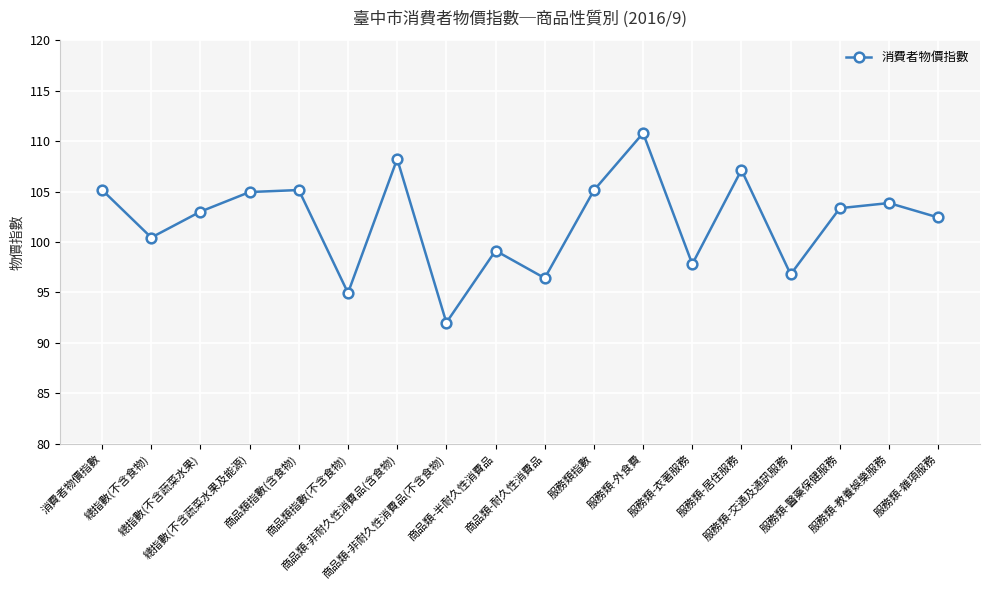

What is the sum of all values?

1836.8